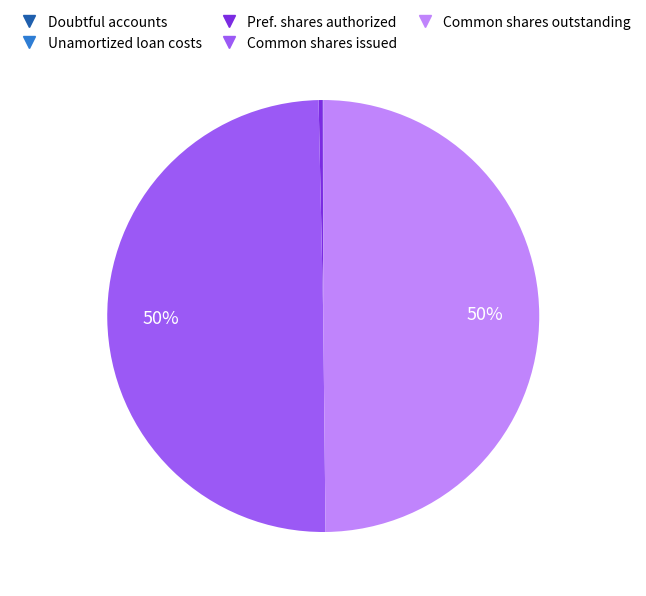

To the nearest percent, what is the difference between the largest and smallest slice percentages?

50%